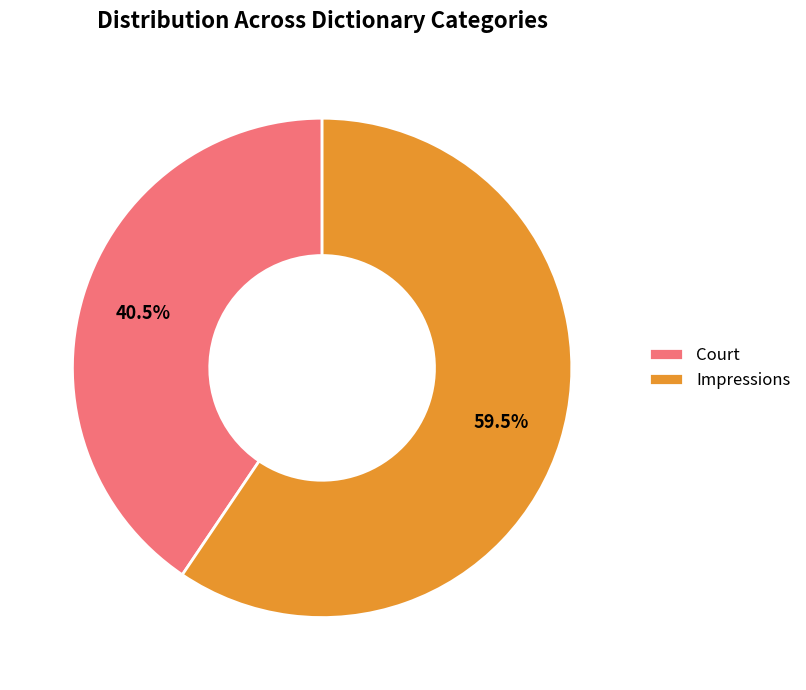

What is the ratio of the value at Impressions to the value at Court?

1.5